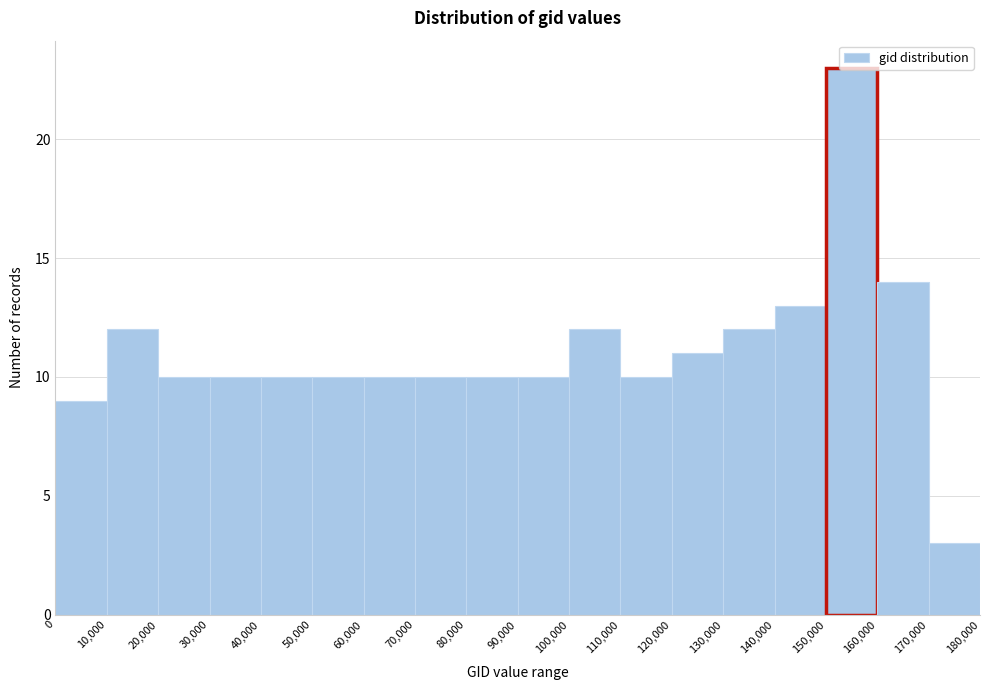

Over which range of the x-axis is the bar tallest?

150,000 to 160,000